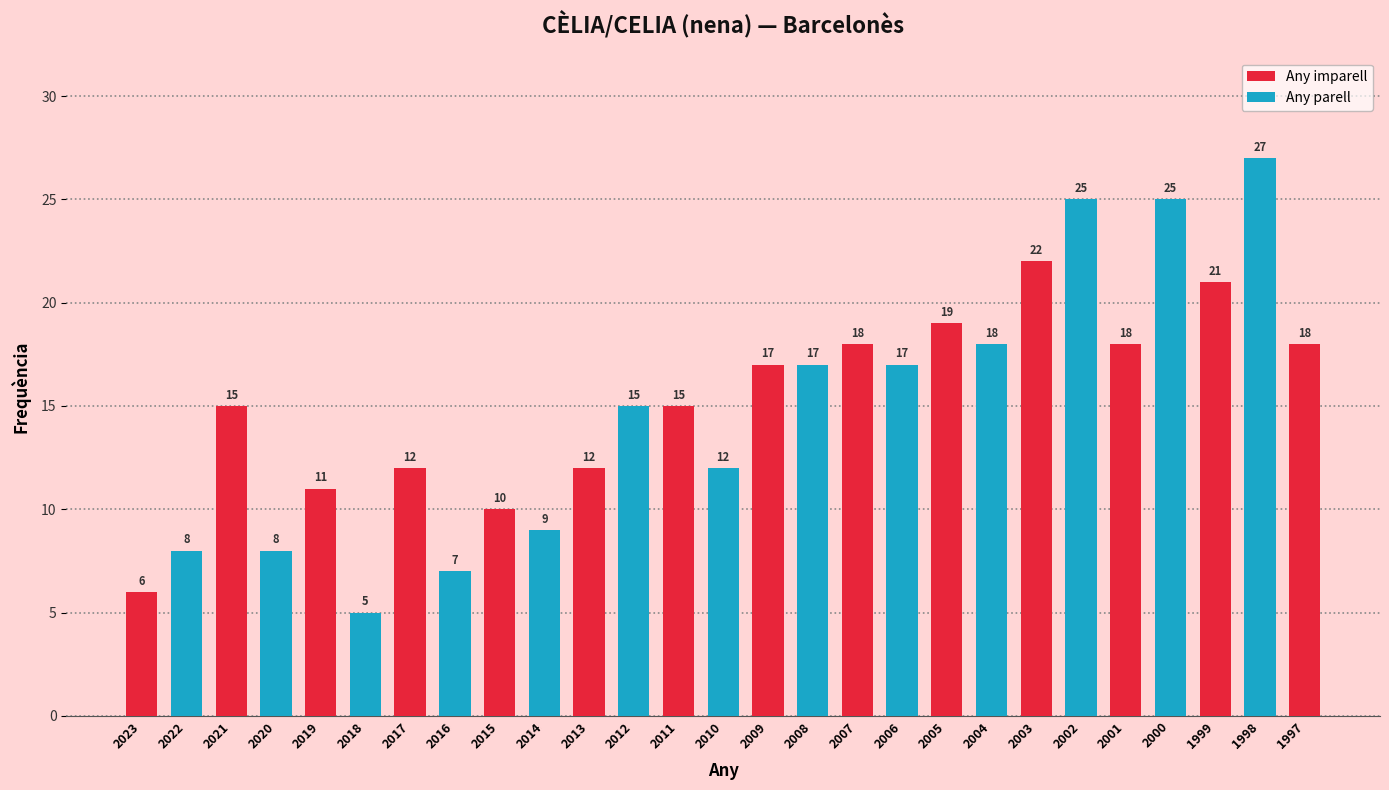

Which label corresponds to the largest value in the chart?

1998